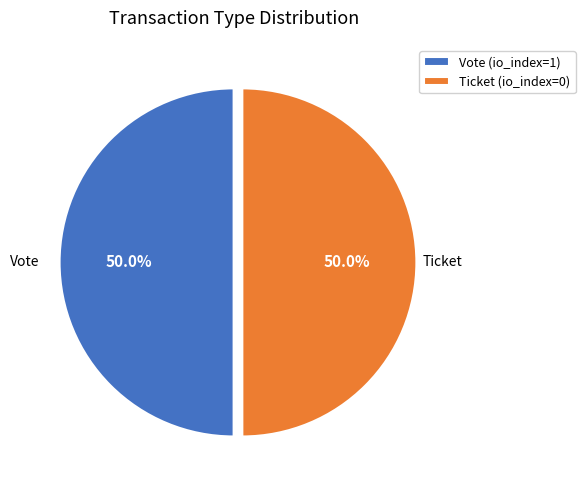

Approximately how many times larger is the value at Ticket (io_index=0) compared to Vote (io_index=1)?

1.0